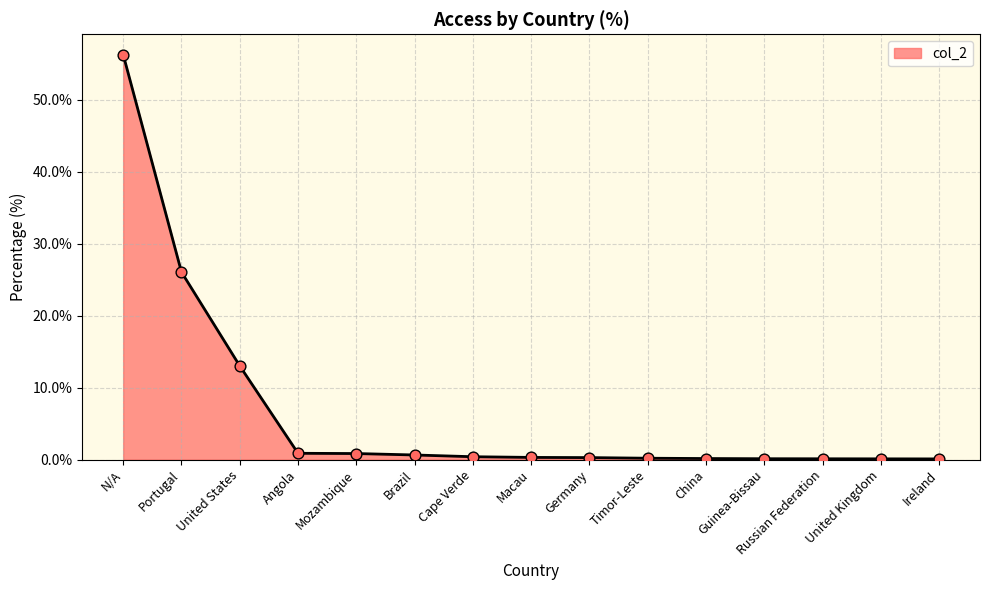

What is the change in value from Mozambique to China?

-0.7